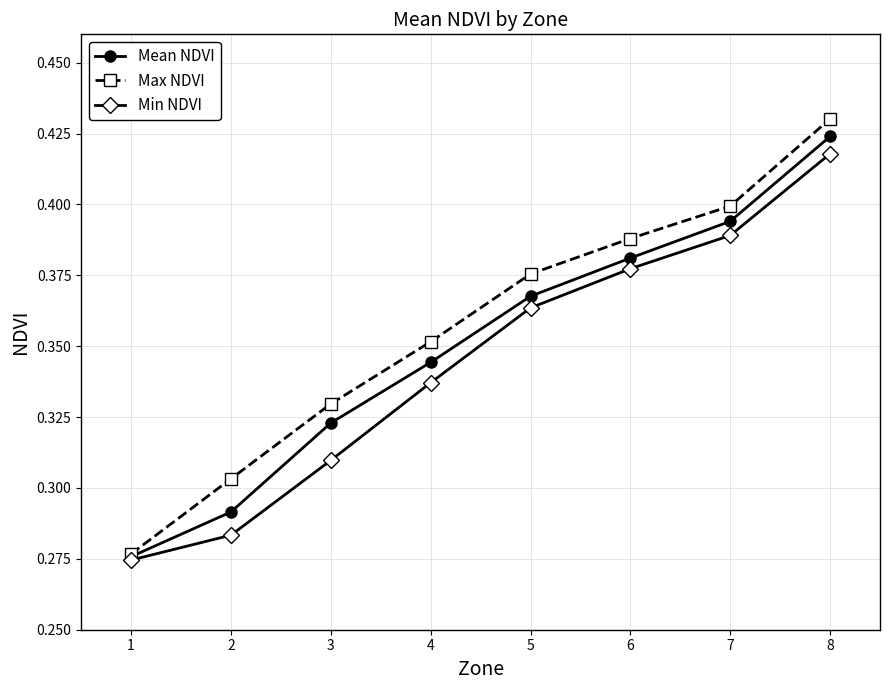

How many series are shown in this chart?

3